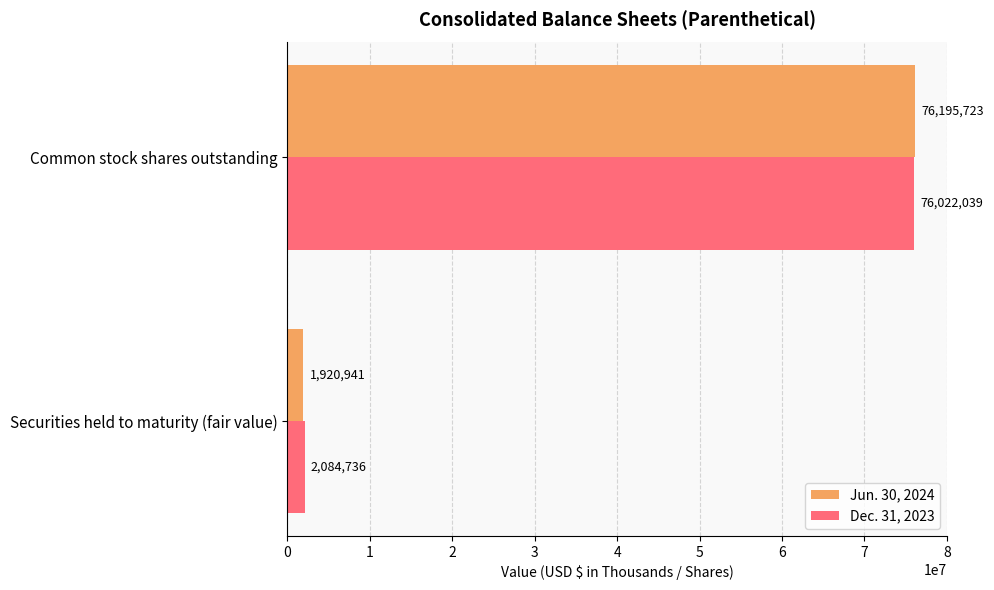

What is the minimum value shown in the chart?

1920941